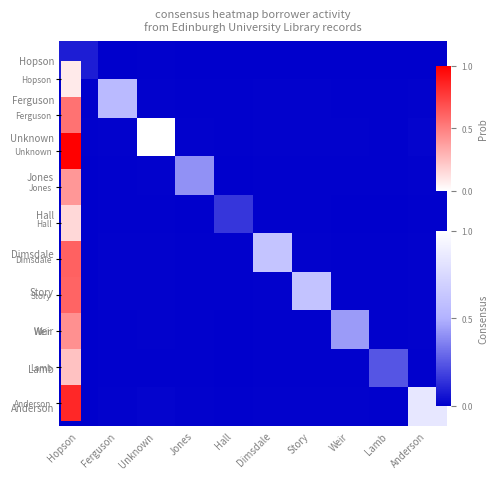

At Hopson, list the series in order from smallest to largest.

Hall, Lamb, Jones, Weir, Ferguson, Story, Dimsdale, Anderson, Unknown, Hopson